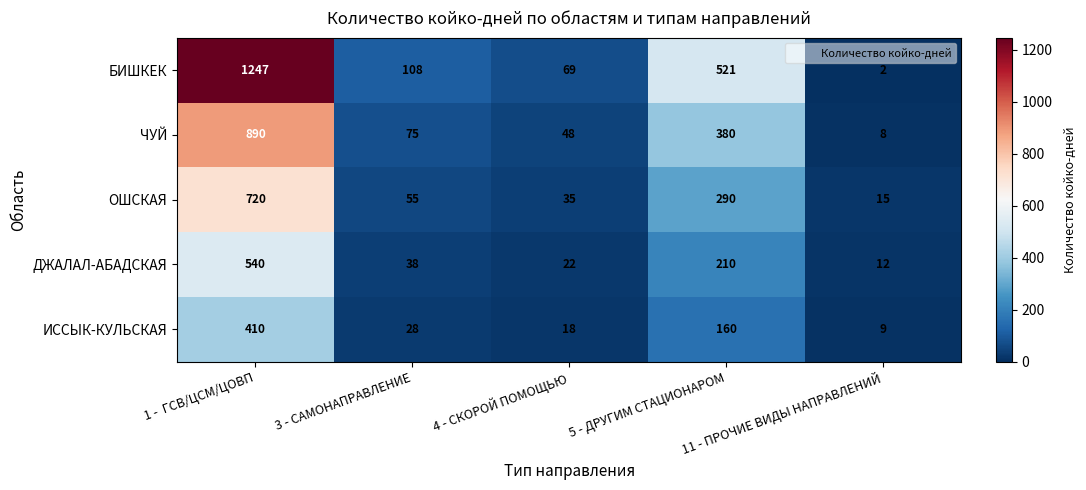

What is the total value across all series at 11 - ПРОЧИЕ ВИДЫ НАПРАВЛЕНИЙ?

46